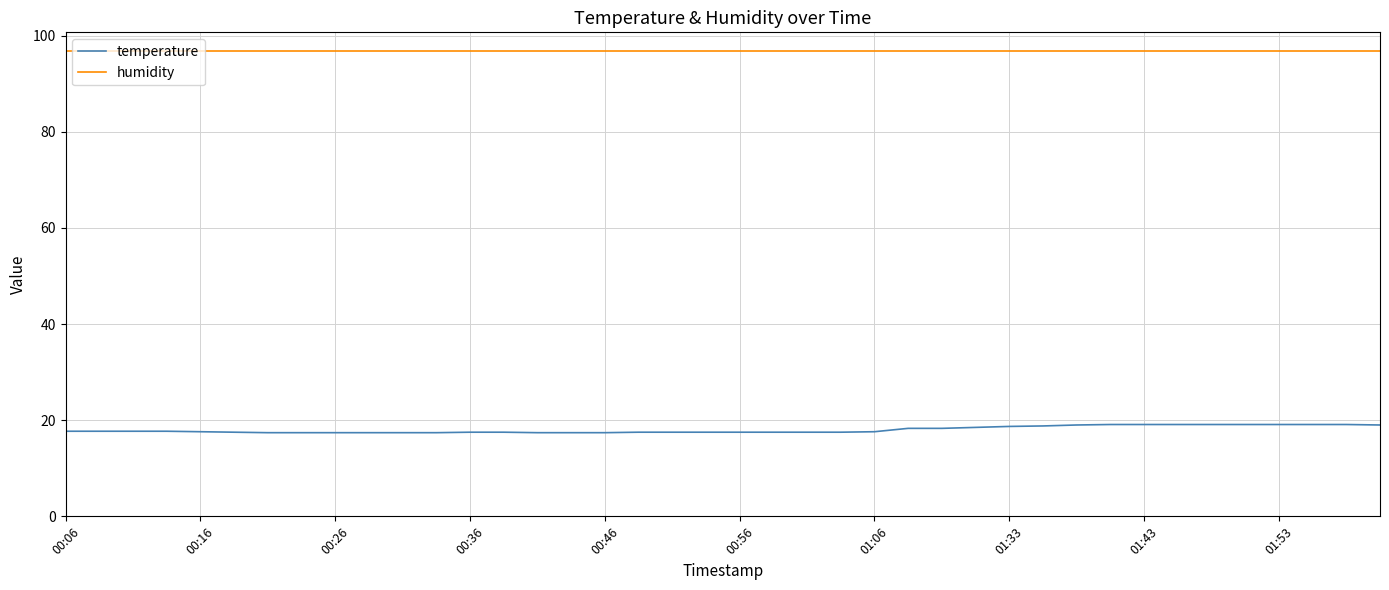

Which series has the widest spread of values?

temperature